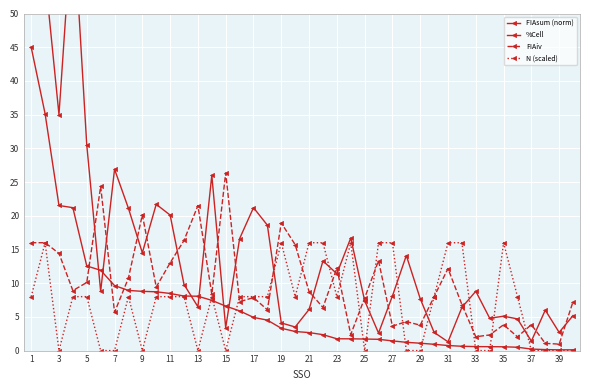

Is it true that %Cell equals 1.9 at 31?

False